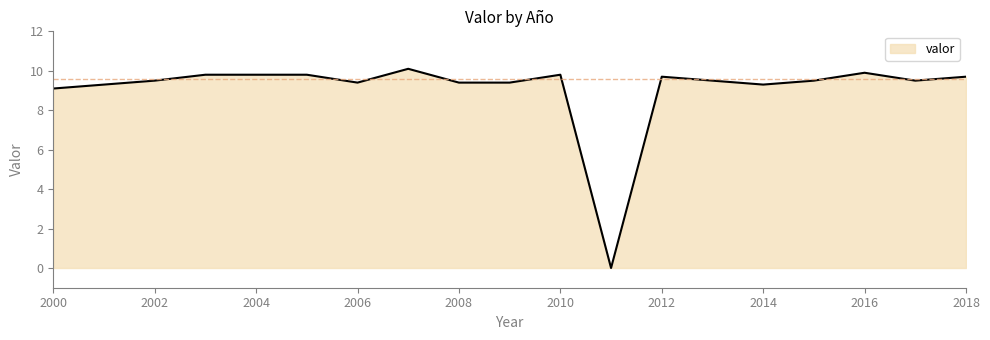

What is the difference between the maximum and minimum values?

10.1